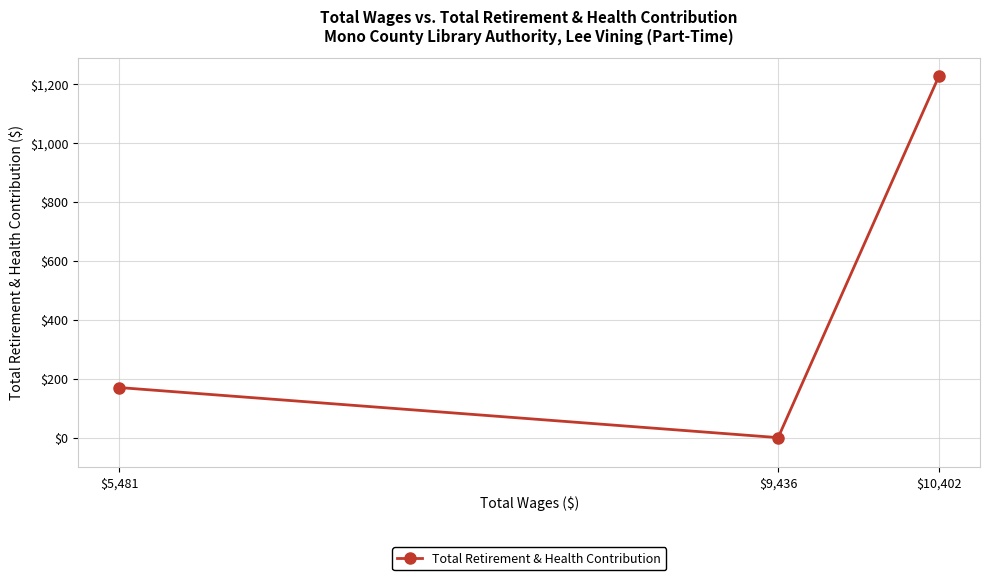

At which label is the value closest to 614?

$5,481